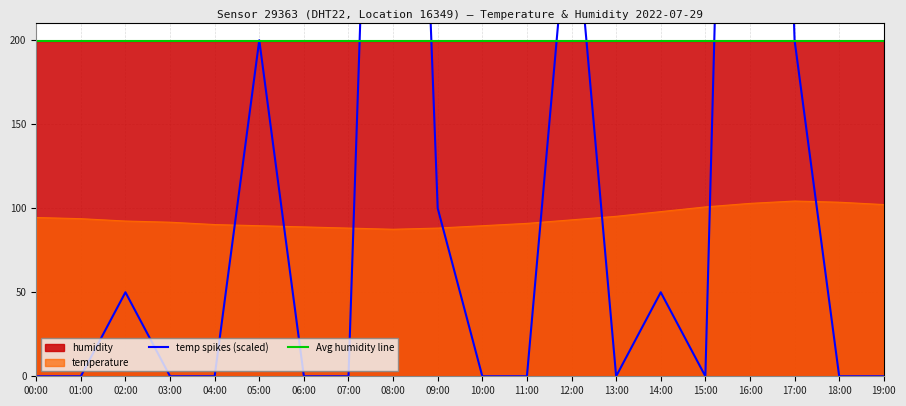

What is the label of the 11th point from the left?

10:00